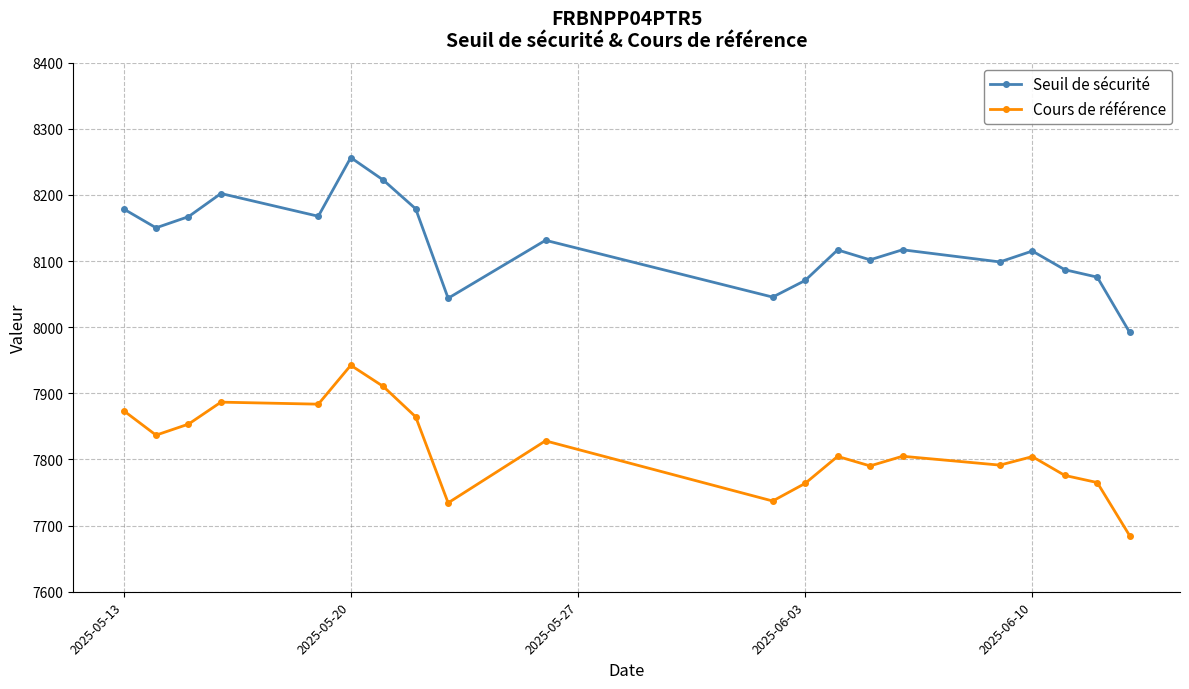

Which series has the largest range (max minus min)?

Seuil de sécurité